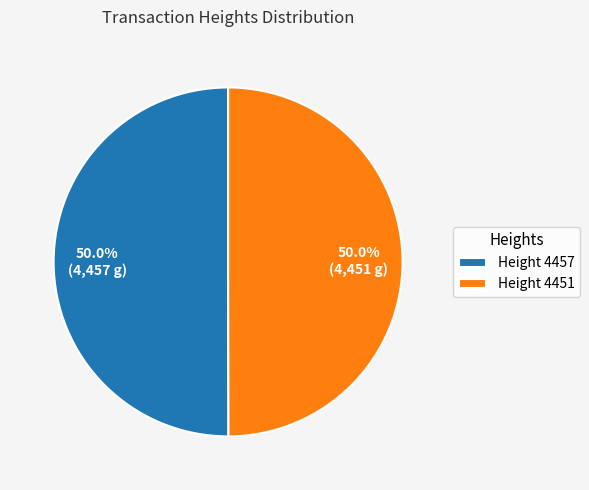

What is the ratio of the value at Height 4457 to the value at Height 4451?

1.0